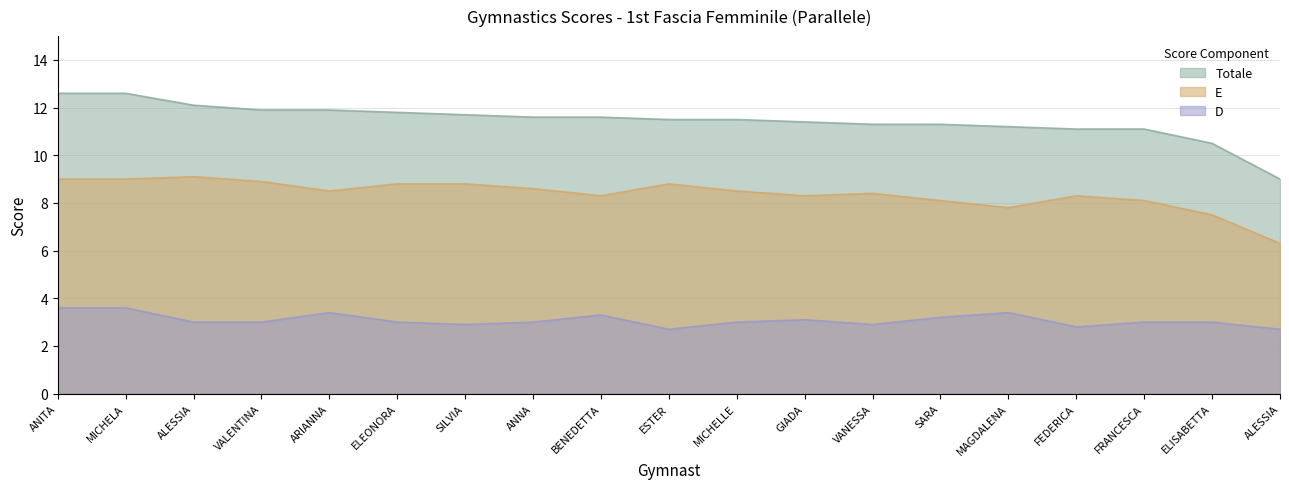

What is the difference between the Totale values at MICHELLE and FRANCESCA?

0.4